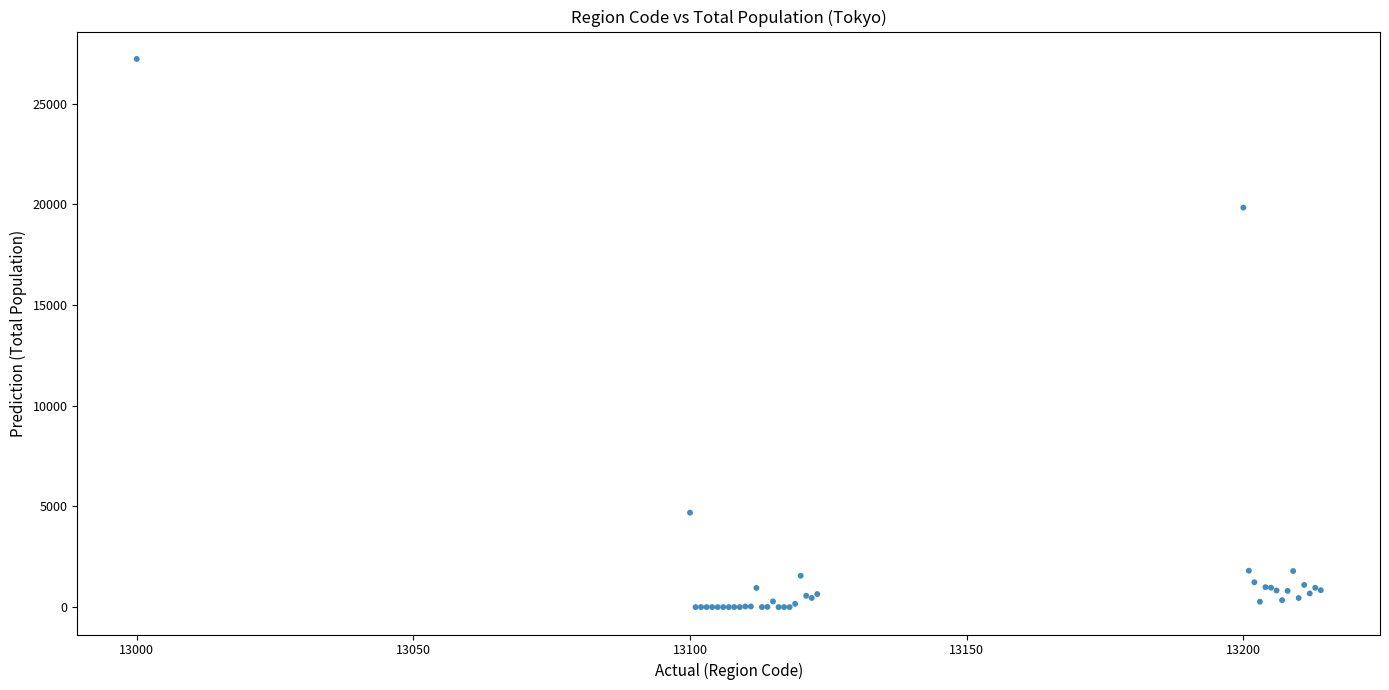

What Y value in the scatter plot is closest to 13612?

19841